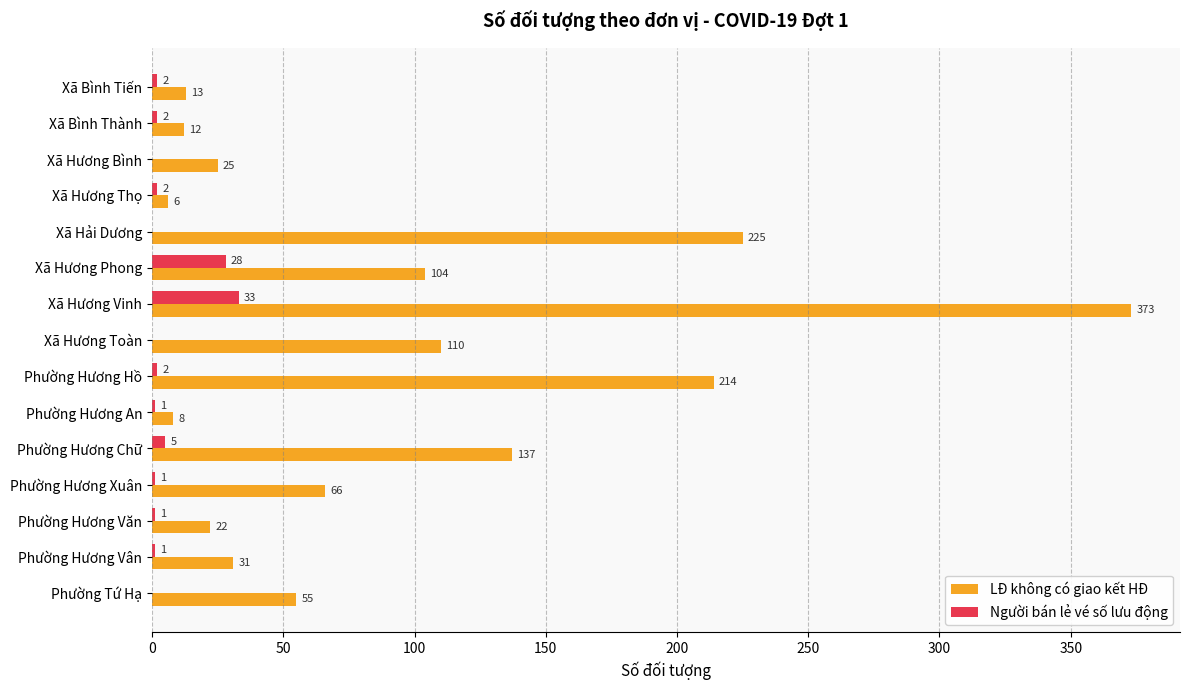

The value of LĐ không có giao kết HĐ at Phường Hương Xuân is 27. True or false?

False